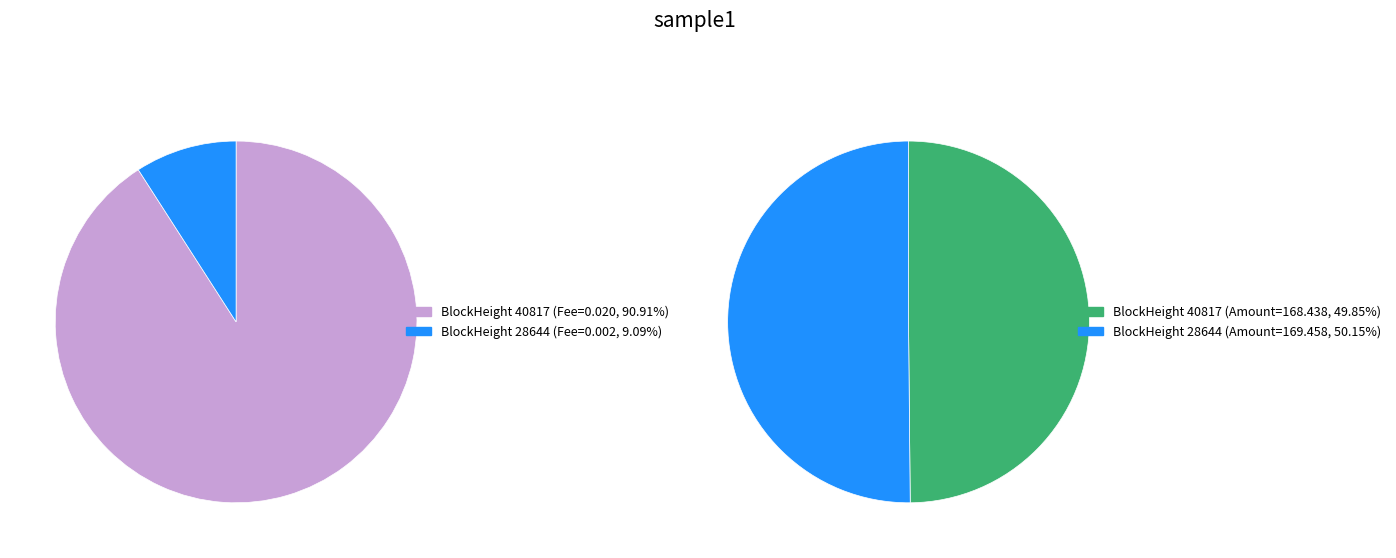

Which slice represents more than half of the pie?

40817